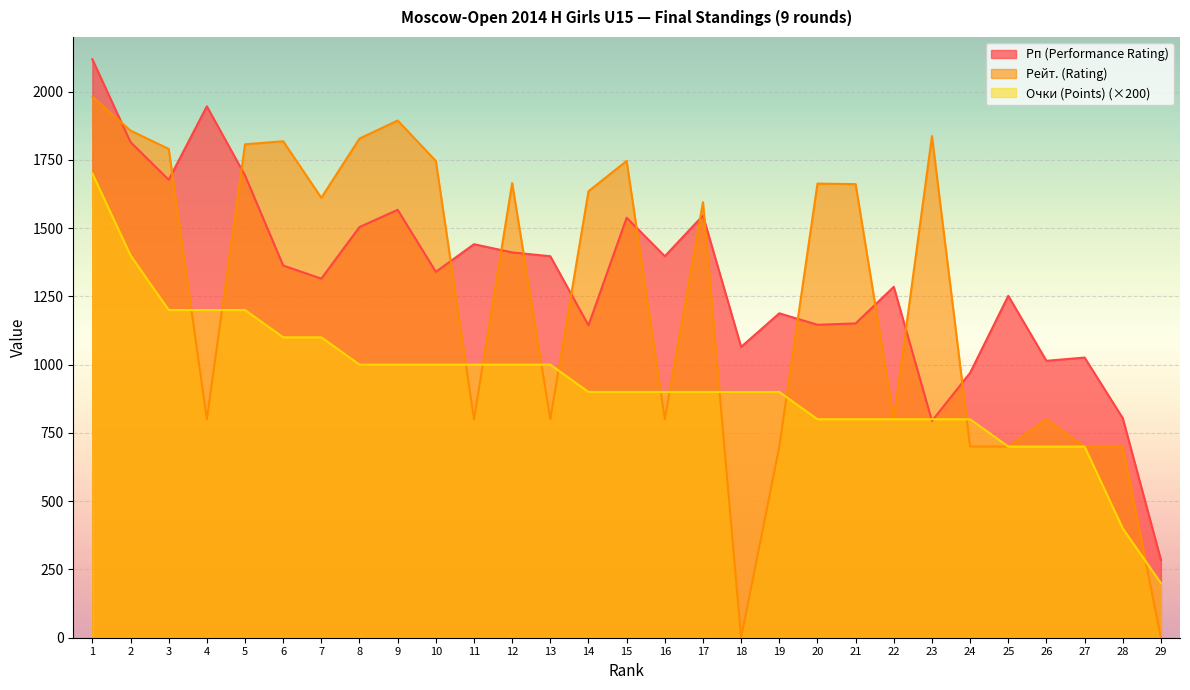

The value of Очки (Points) at 6 is 1100. True or false?

True